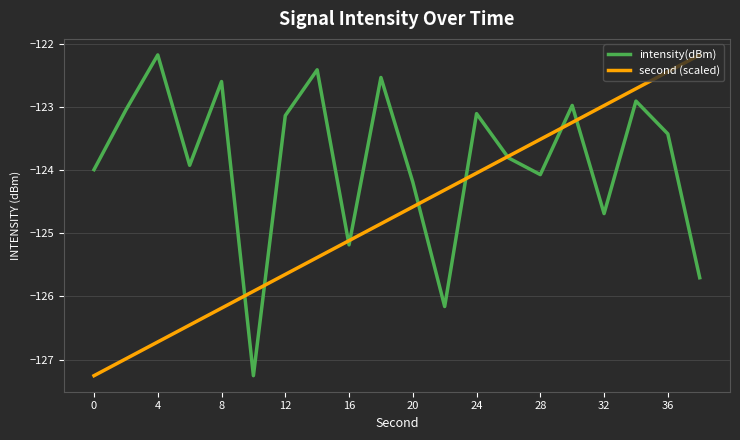

Which series has the largest total across all categories?

intensity(dBm)